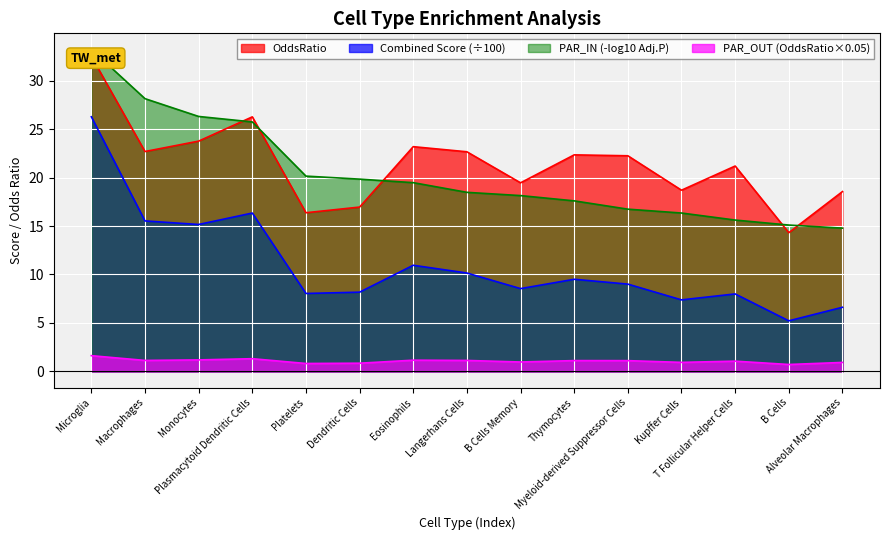

What is the value of the Combined Score point at the 11th from the left?

9.0